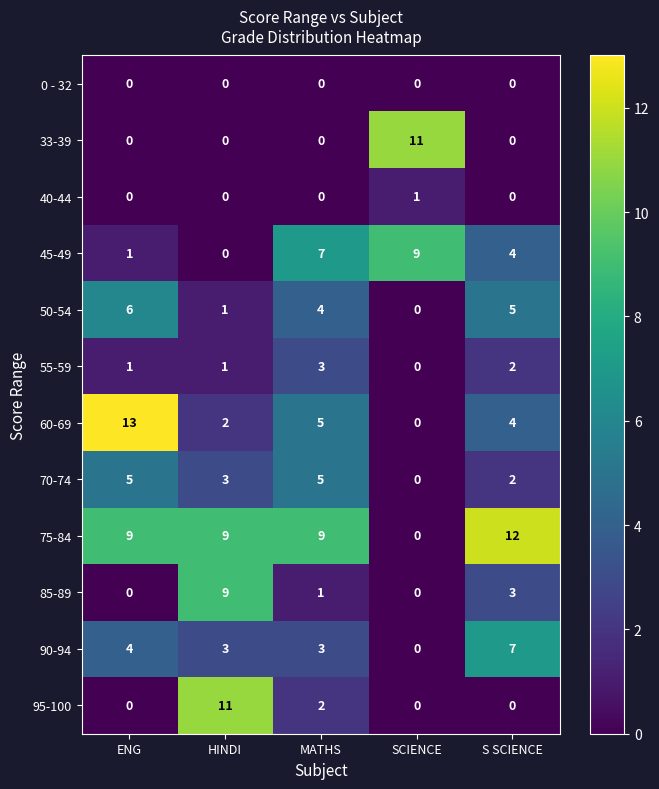

Which category has the highest value across all series?

ENG